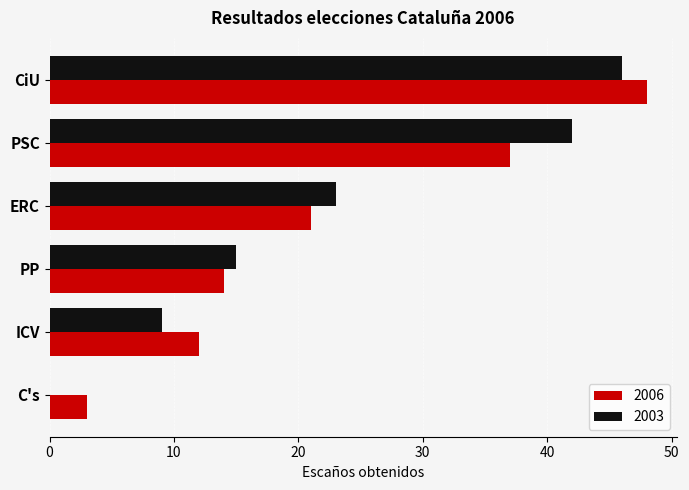

Between PSC and C's, which series saw the biggest shift?

2003